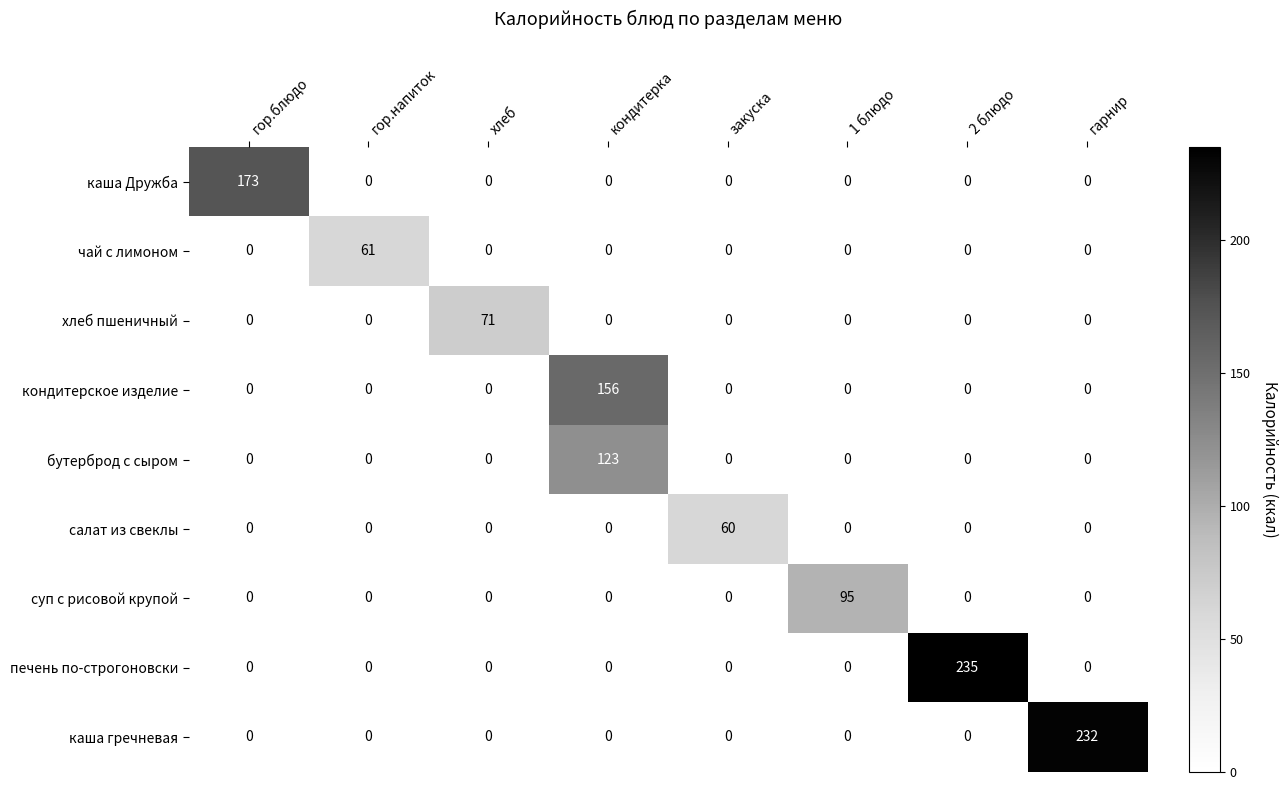

True or false: кондитерское изделие has a value of 268 at кондитерка.

False